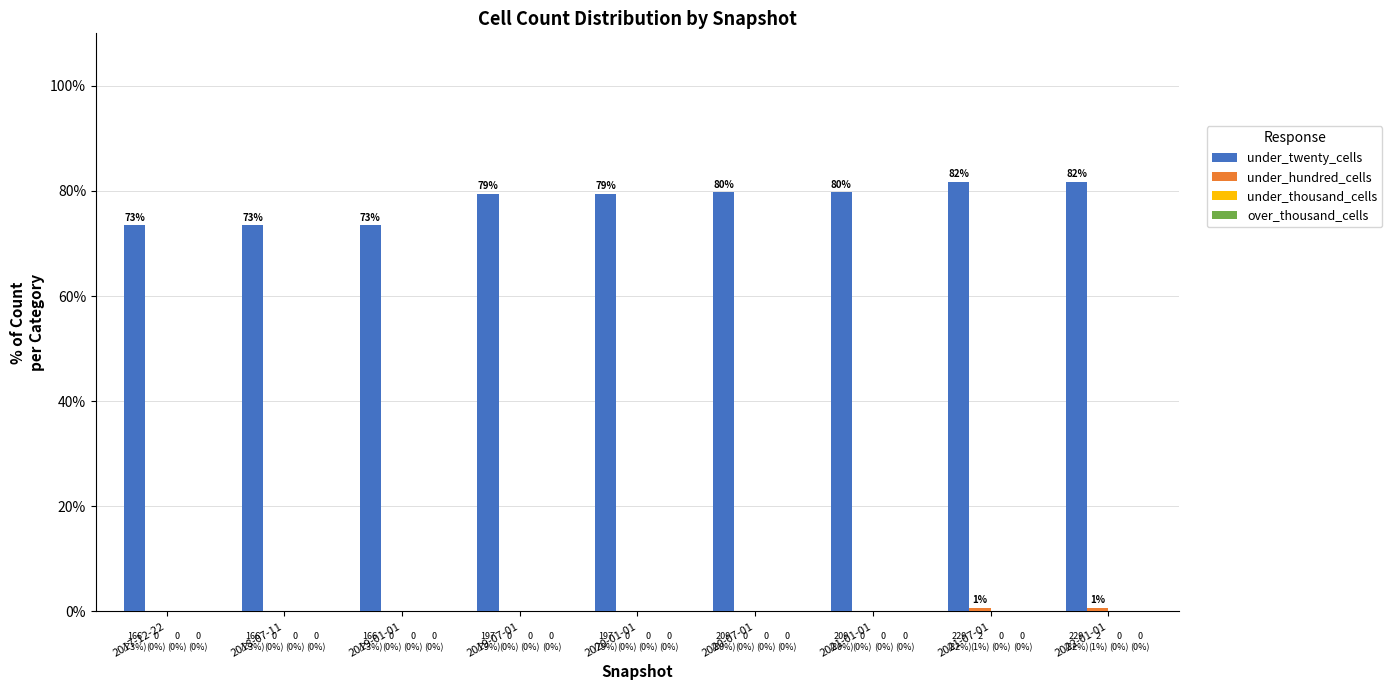

Reading left to right, list all the values displayed in this chart.

under_twenty_cells: 73.5	73.5	73.5	79.4	79.4	79.8	79.8	81.8	81.8
under_hundred_cells: 0.0	0.0	0.0	0.0	0.0	0.0	0.0	0.7	0.7
under_thousand_cells: 0.0	0.0	0.0	0.0	0.0	0.0	0.0	0.0	0.0
over_thousand_cells: 0.0	0.0	0.0	0.0	0.0	0.0	0.0	0.0	0.0